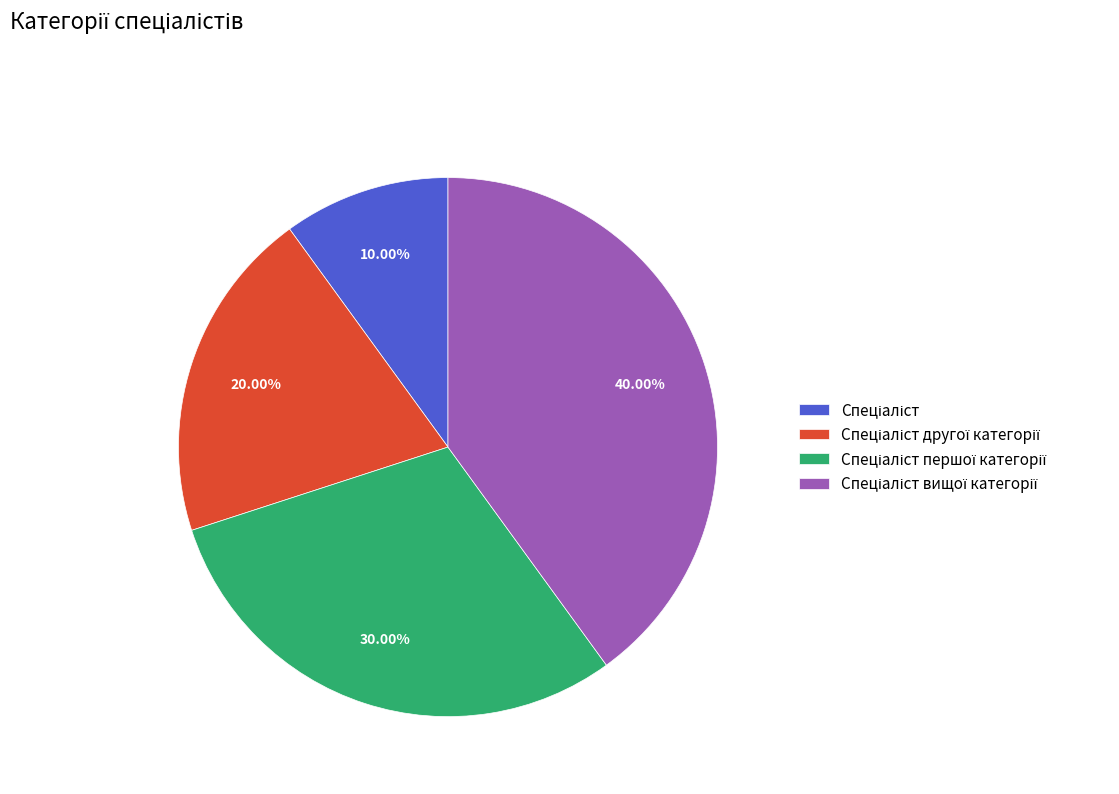

Is there any slice that represents more than half of the pie?

No